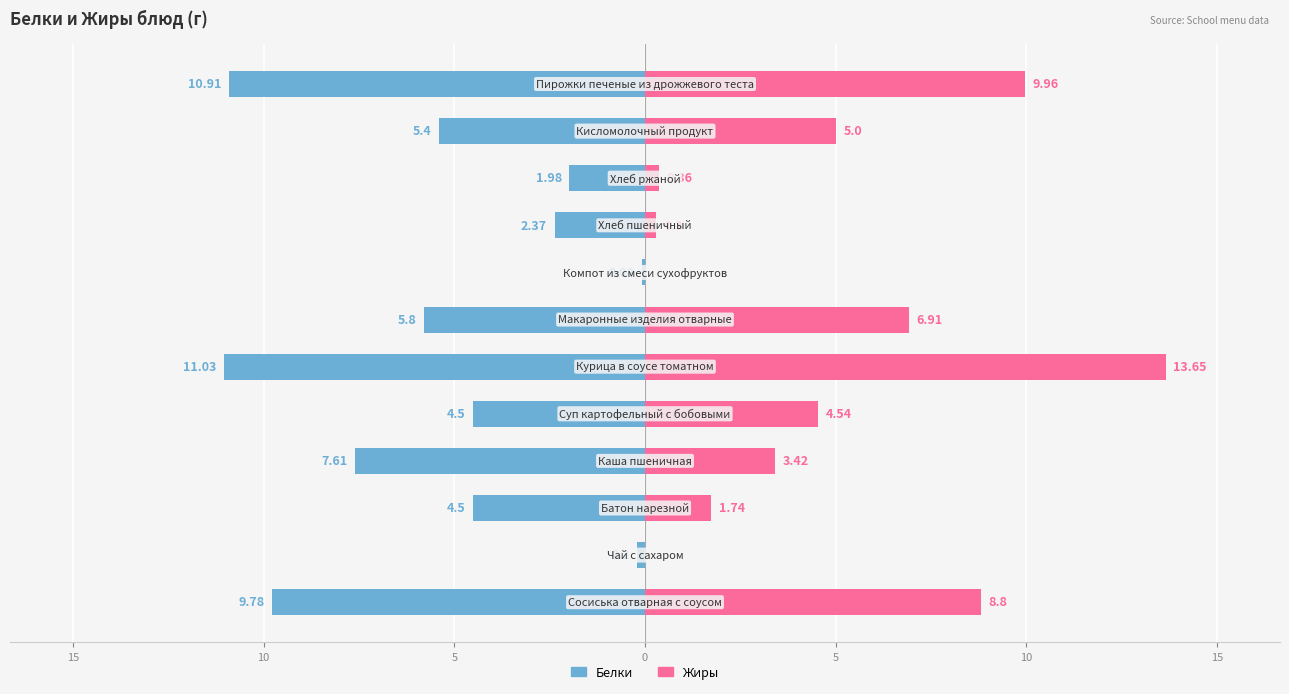

What are all the series names shown in the legend?

Белки, Жиры